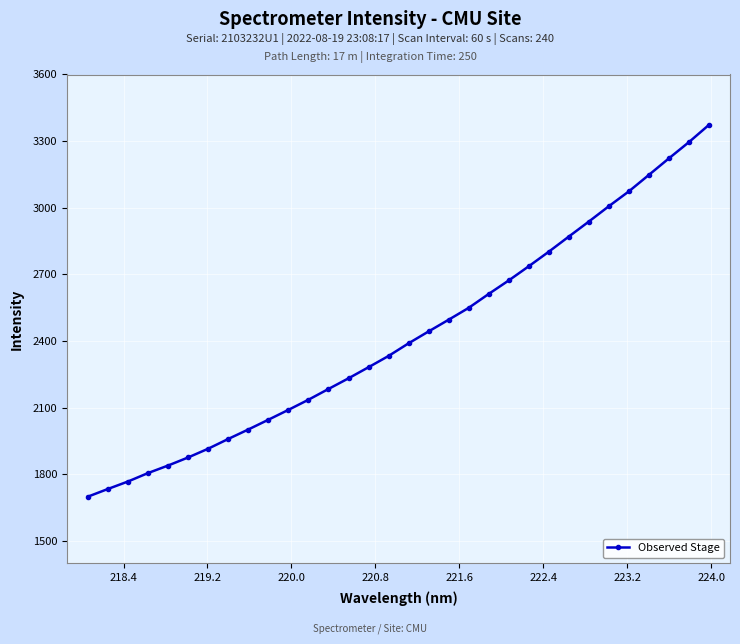

What is the average value?

2423.3